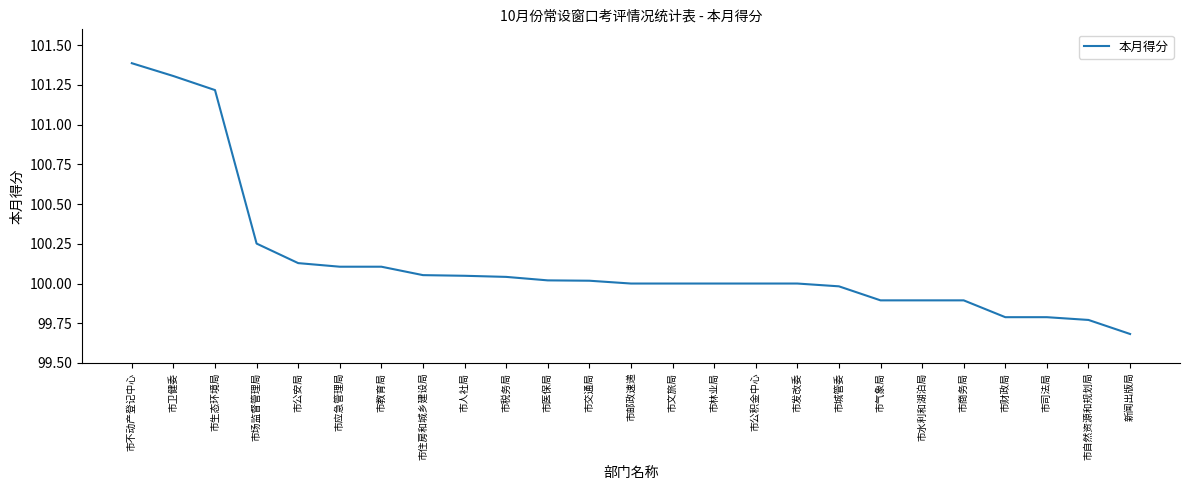

The value at 市商务局 is 99.9. True or false?

True